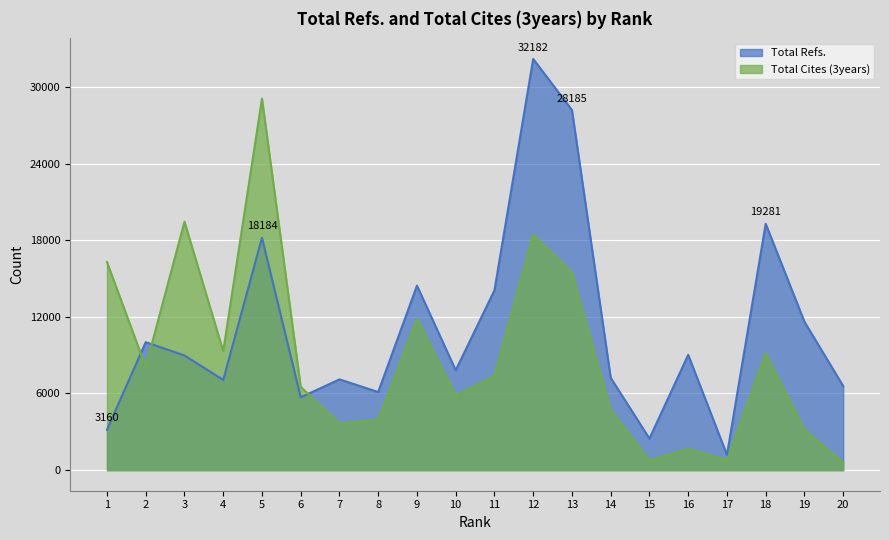

What is the difference between the highest and lowest values at 13?

12726